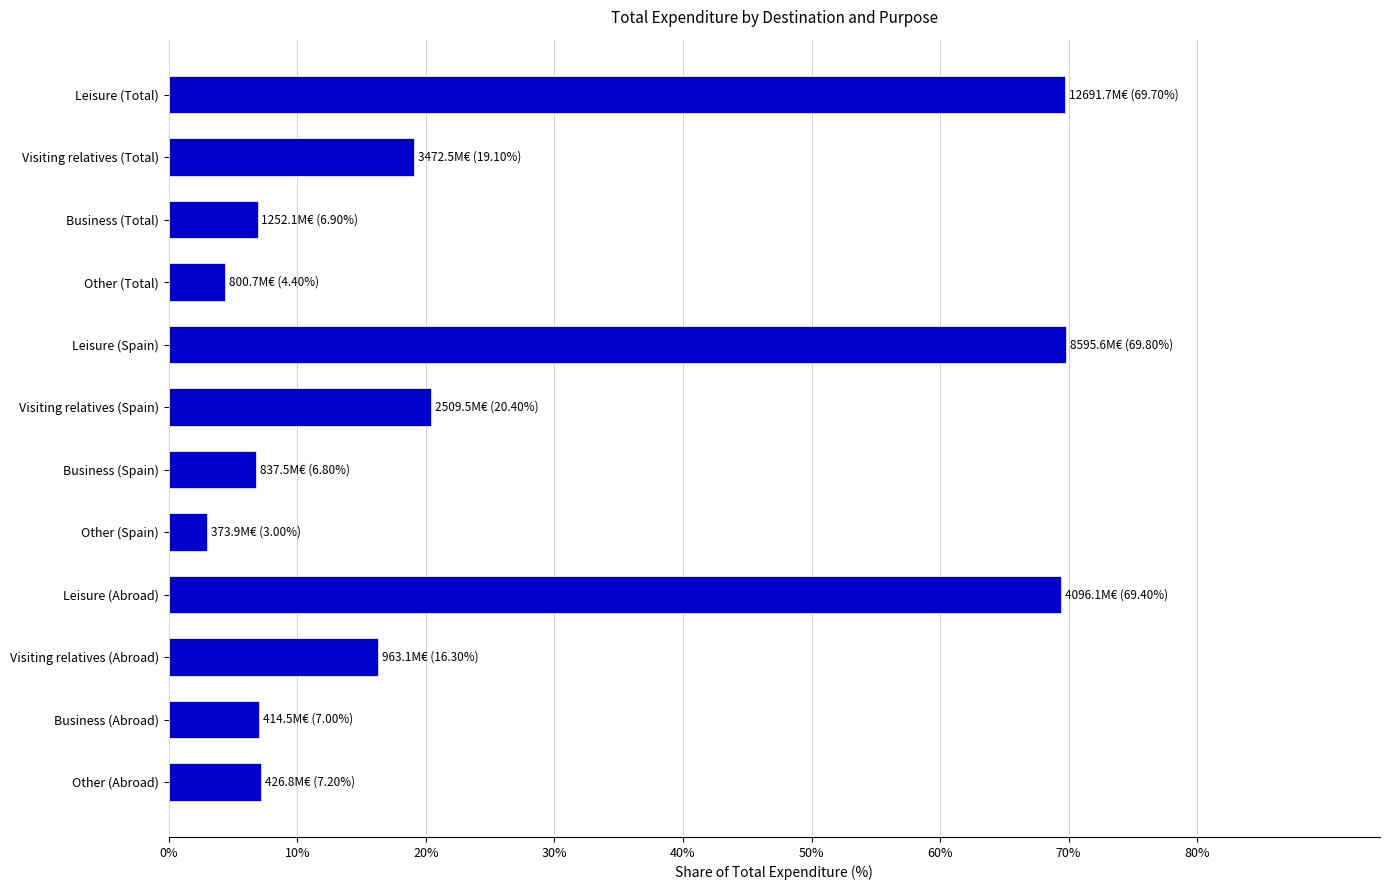

The chart shows a value of 3.0 at Other (Spain). True or false?

True